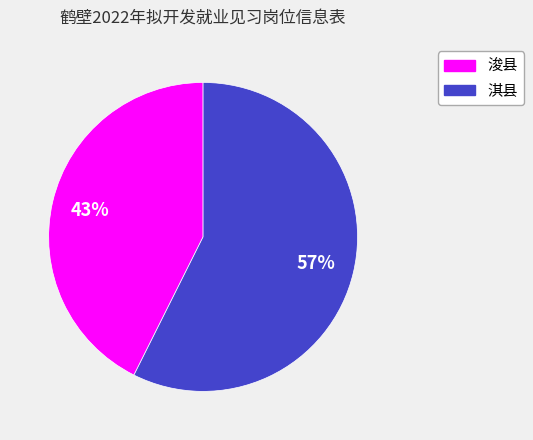

To the nearest percent, what portion does 浚县 represent?

43%